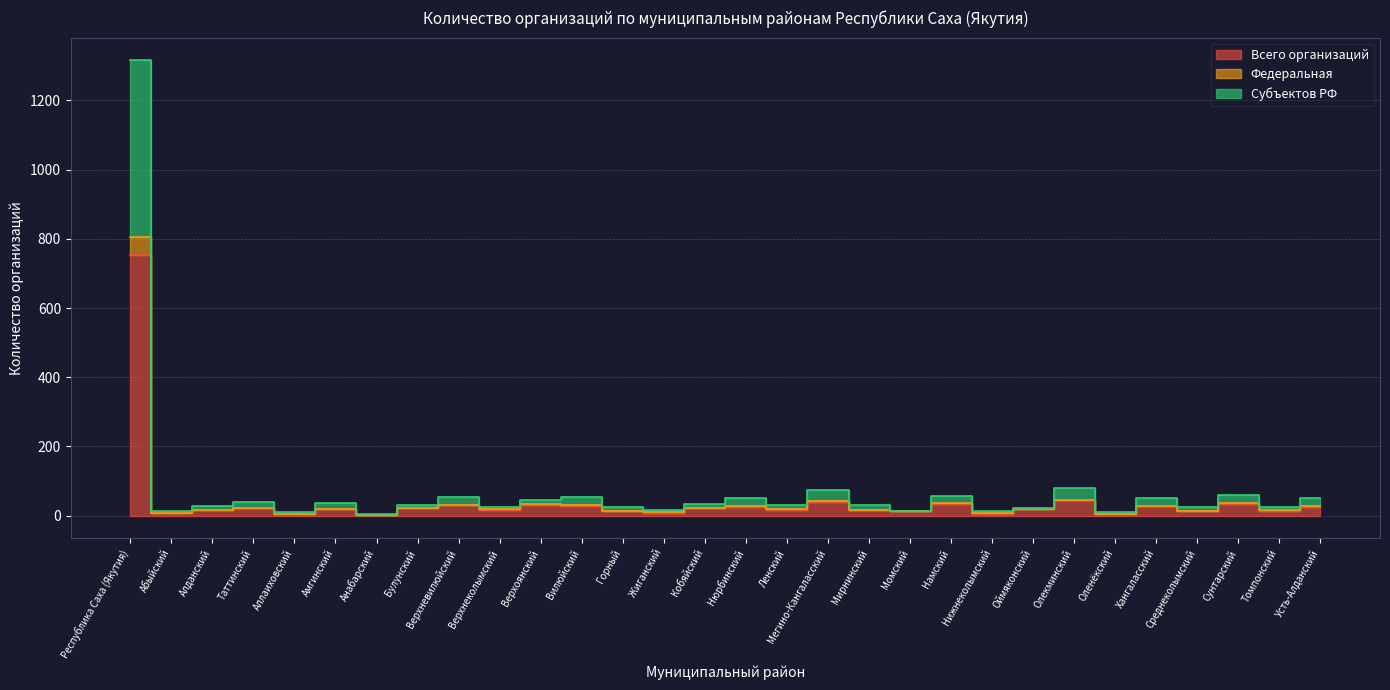

What is the difference between the highest and lowest values at Мегино-Кангаласский?

35